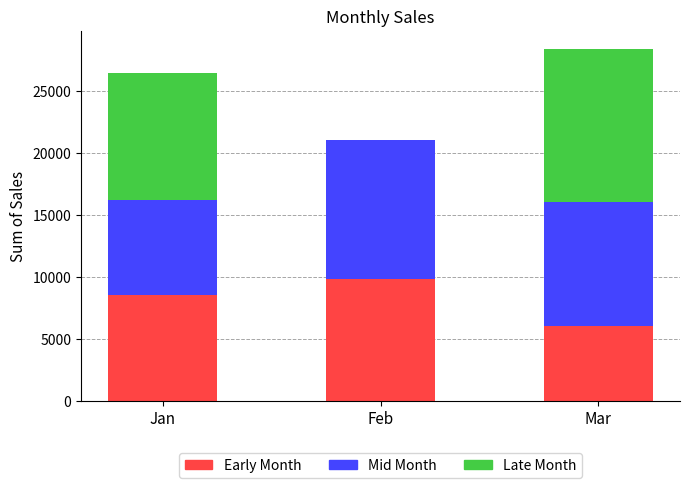

Is it true that Early Month equals 11729 at Jan?

False